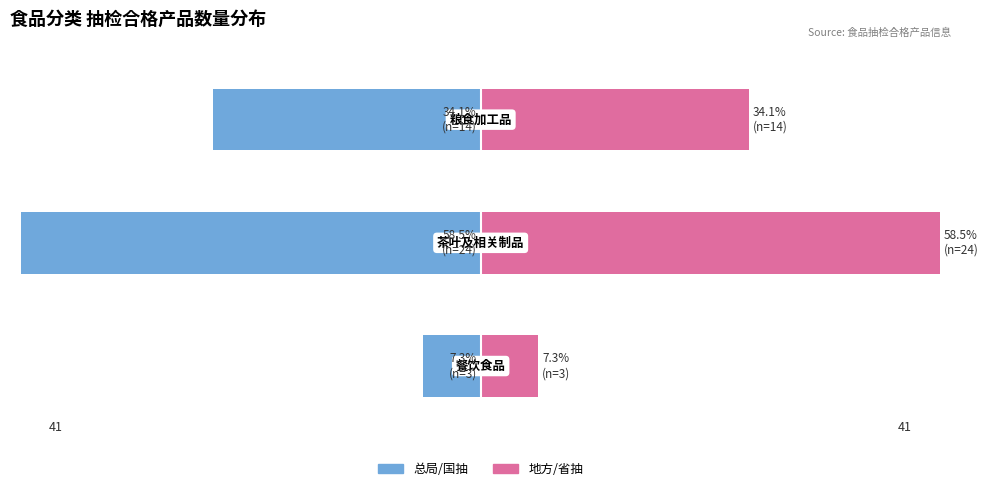

How many values in the 地方/省抽 series exceed 34?

2